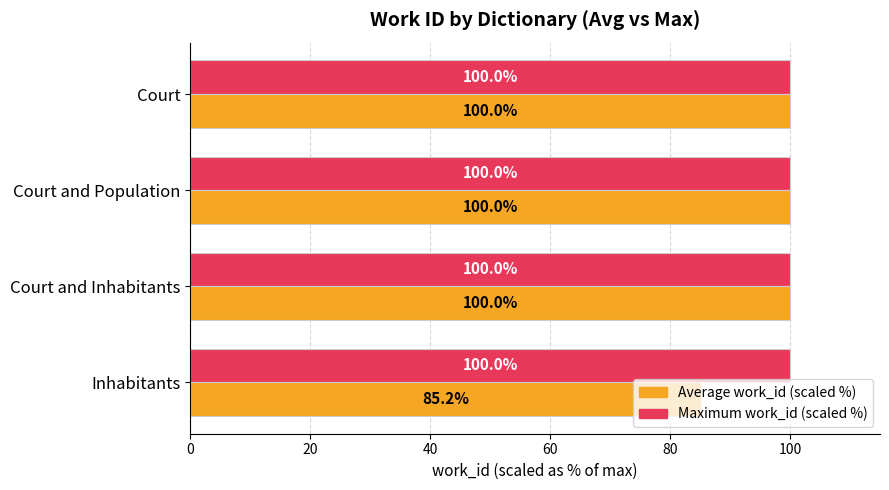

What is the sum of the Maximum work_id (scaled %) values at Court and Inhabitants?

200.0